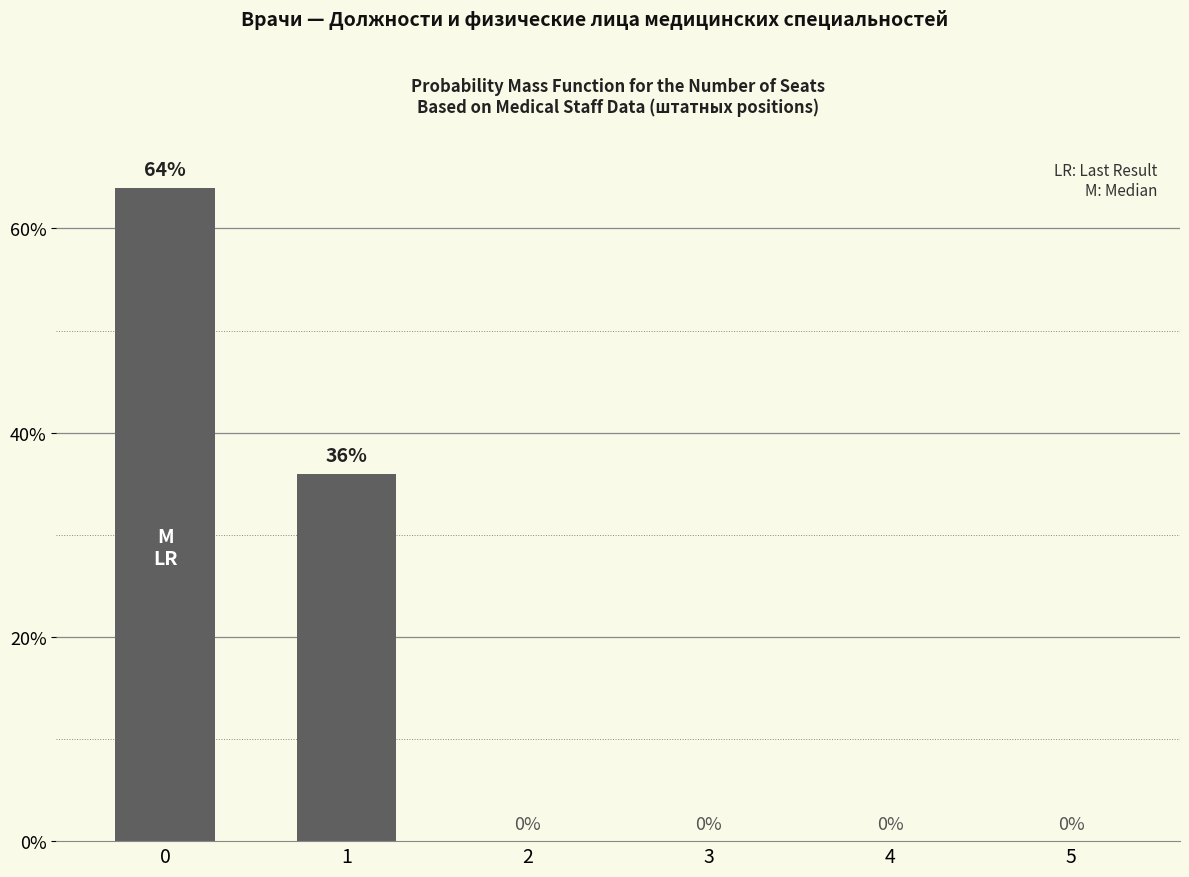

What is the sum of all values?

100